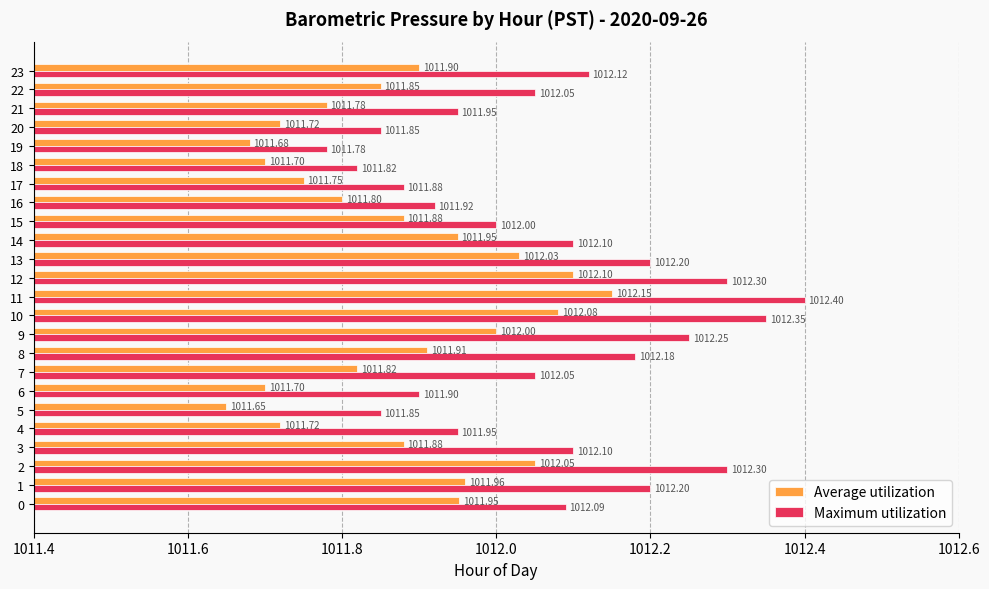

Rank the series by their maximum value, from highest to lowest.

Maximum utilization, Average utilization